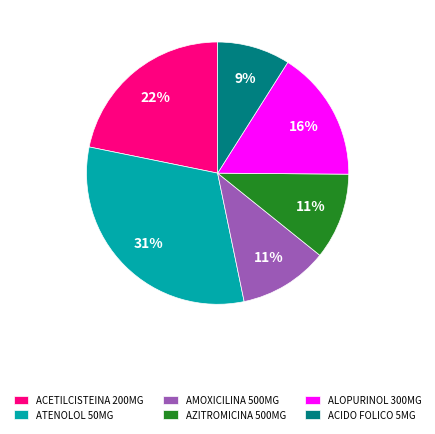

How many segments does this pie chart have?

6